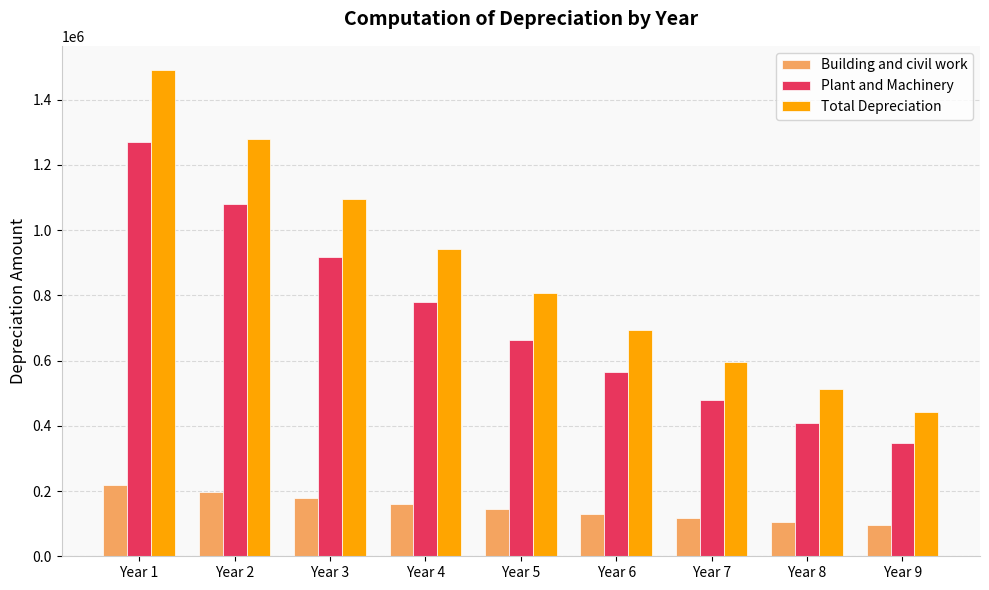

Between Year 2 and Year 4, which series saw the biggest shift?

Total Depreciation